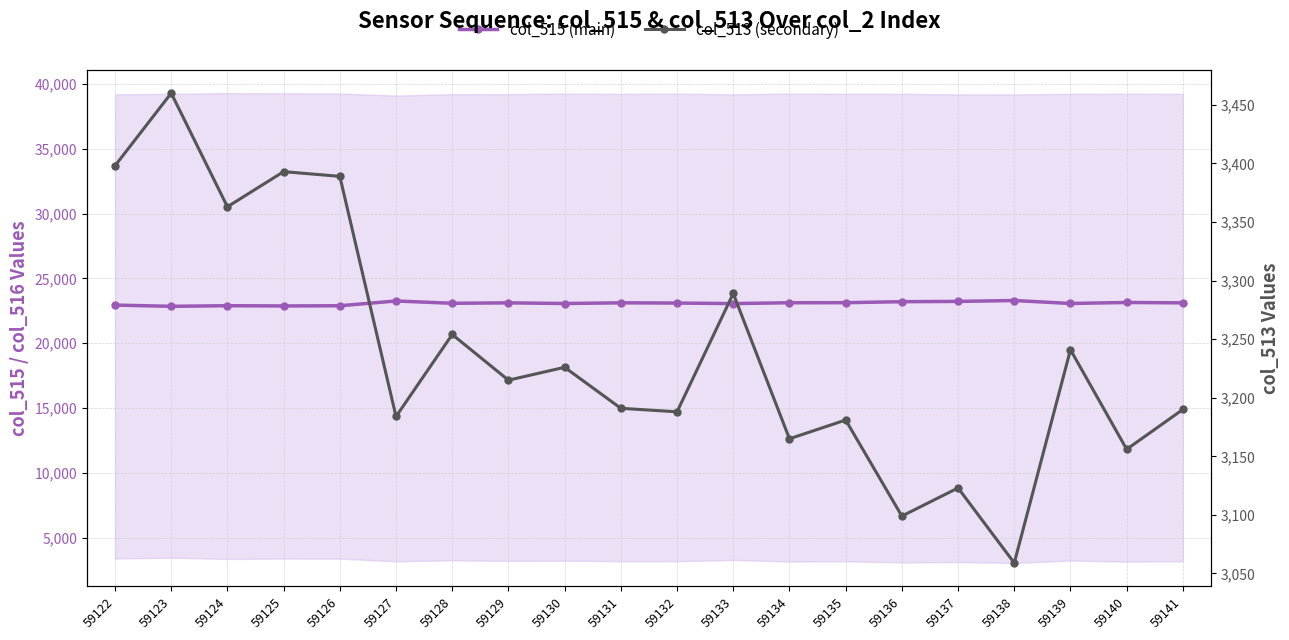

How many lines are shown in the chart?

2